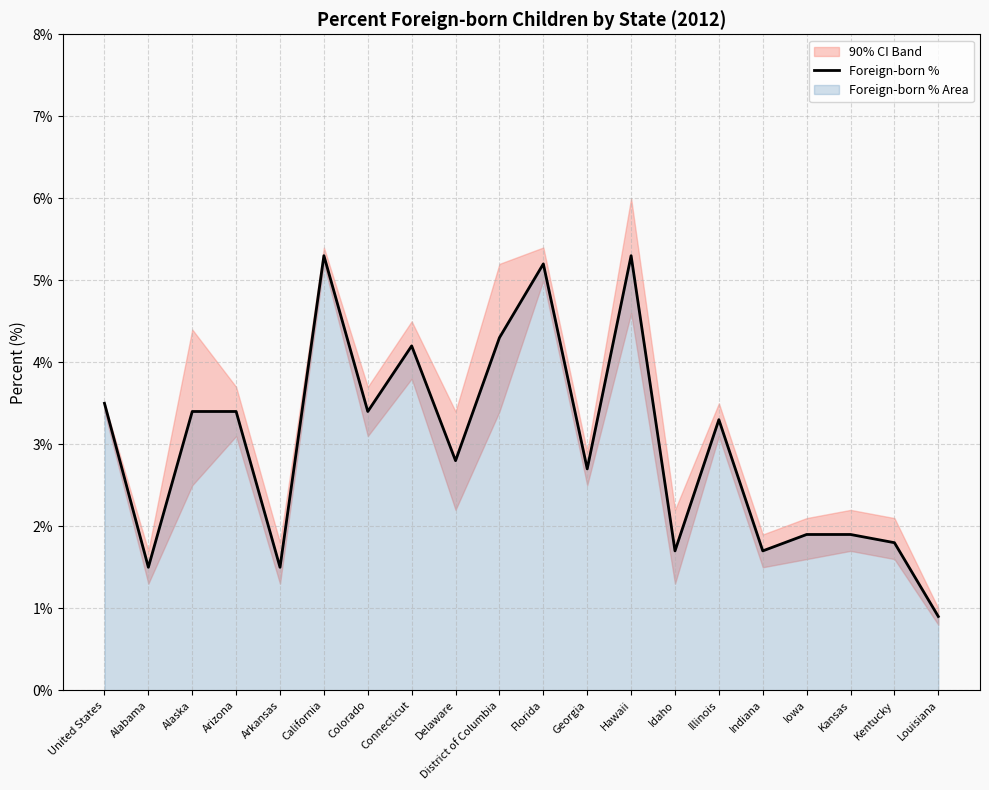

The value at Colorado is 3.4. True or false?

True